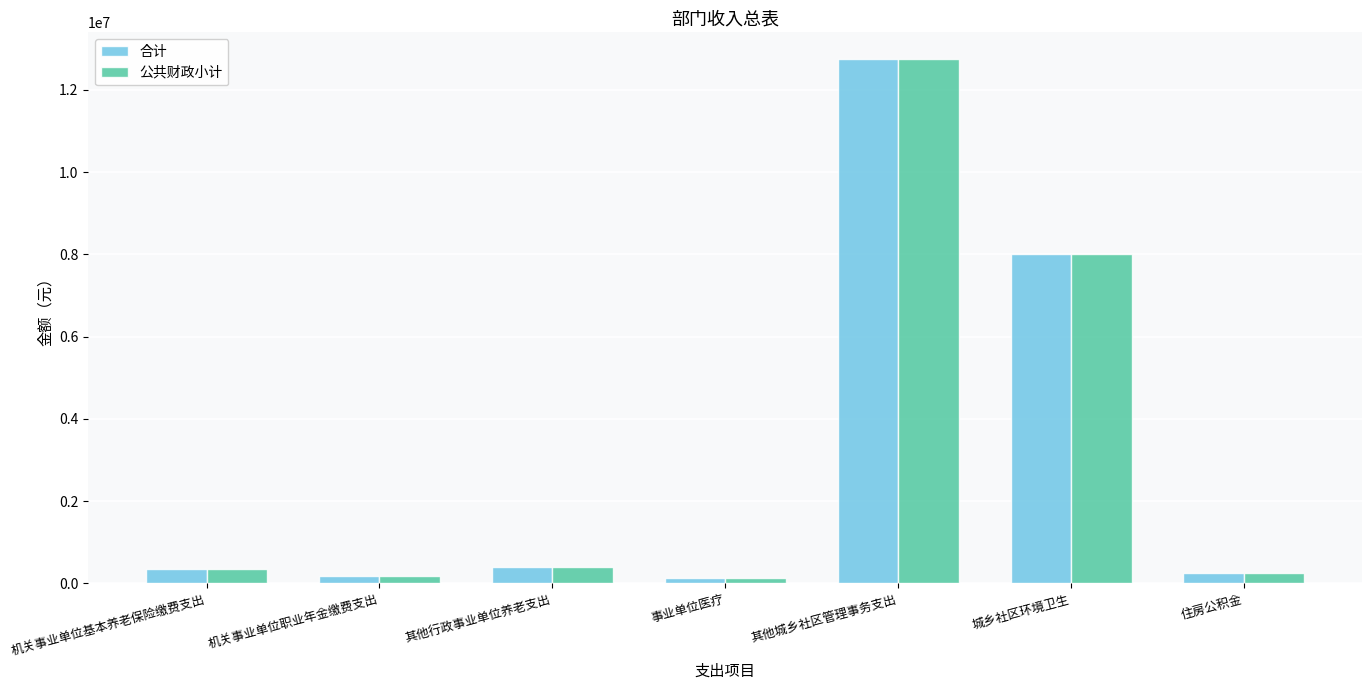

At which category is the sum across all series the highest?

其他城乡社区管理事务支出